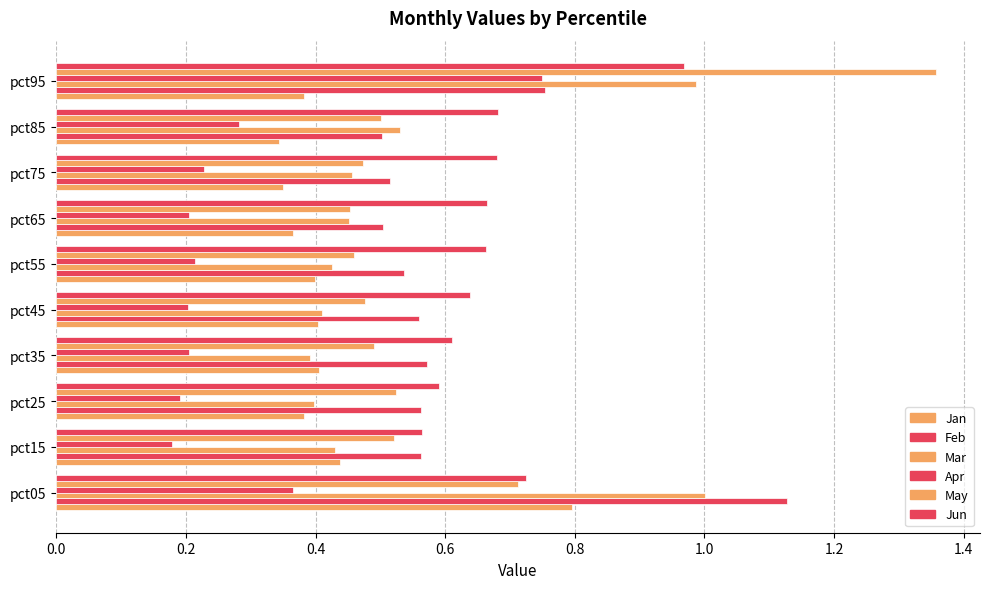

Reading left to right, transcribe all the data shown in this chart.

Jan: 0.8	0.4	0.4	0.4	0.4	0.4	0.4	0.3	0.3	0.4
Feb: 1.1	0.6	0.6	0.6	0.6	0.5	0.5	0.5	0.5	0.8
Mar: 1.0	0.4	0.4	0.4	0.4	0.4	0.5	0.5	0.5	1.0
Apr: 0.4	0.2	0.2	0.2	0.2	0.2	0.2	0.2	0.3	0.7
May: 0.7	0.5	0.5	0.5	0.5	0.5	0.5	0.5	0.5	1.4
Jun: 0.7	0.6	0.6	0.6	0.6	0.7	0.7	0.7	0.7	1.0